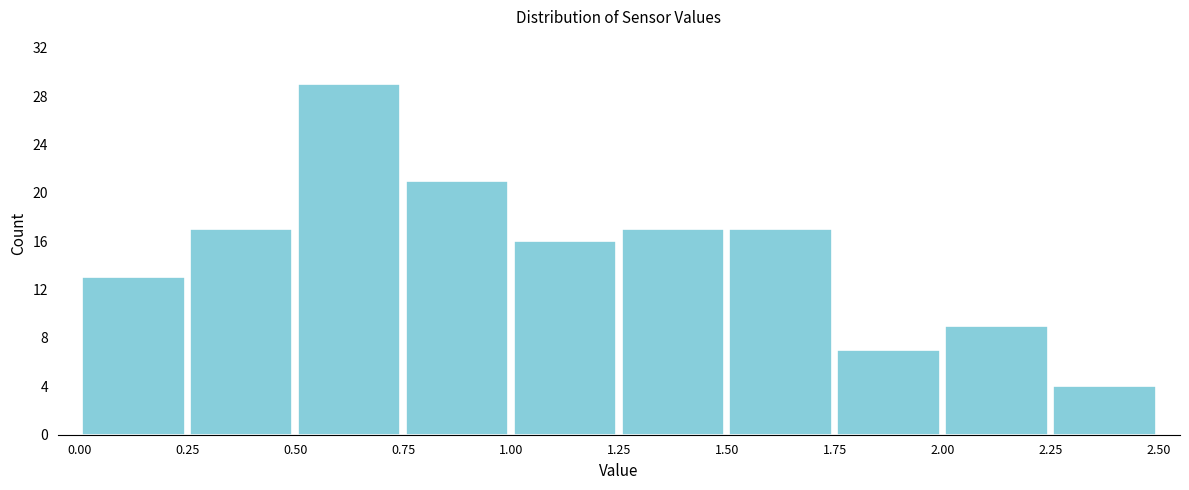

What is the height of the bar covering 1.75 to 2.00 on the x-axis? The values are not printed on the chart, so give them approximately, as read against the axis.

7